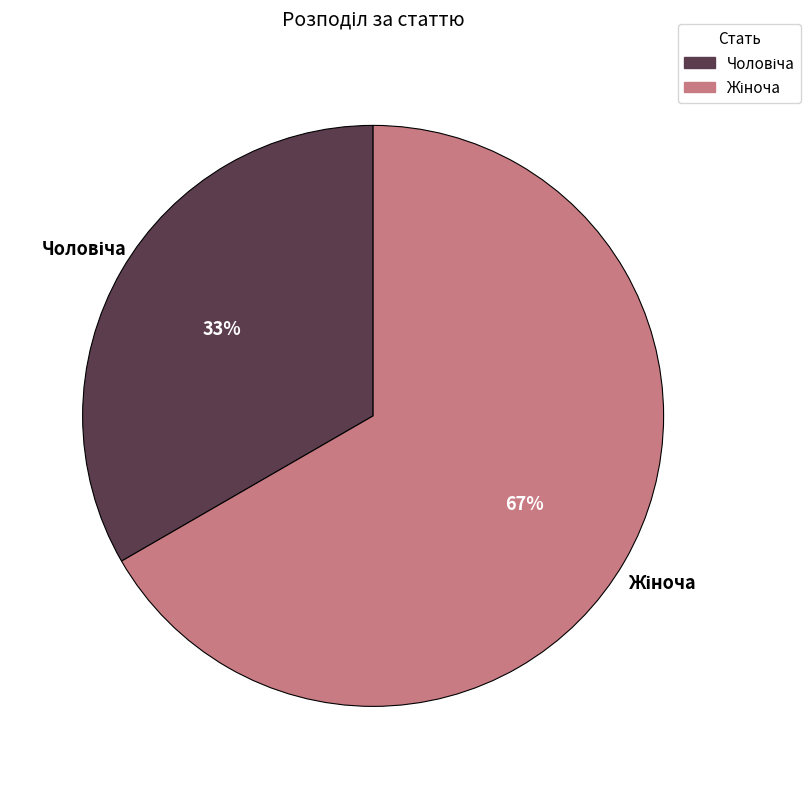

Does any single category account for the majority?

Yes